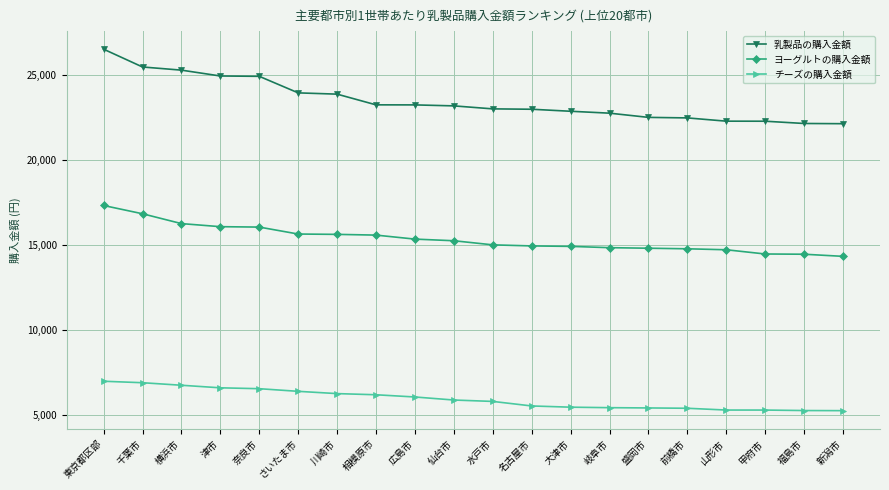

List the series in order of their peak value, lowest first.

チーズの購入金額, ヨーグルトの購入金額, 乳製品の購入金額